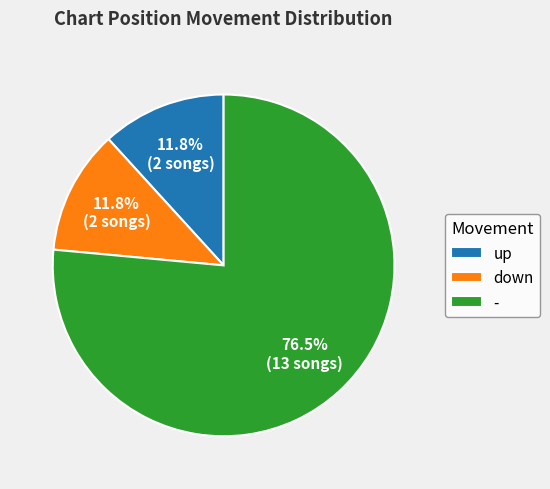

What is the largest slice in the pie chart?

-